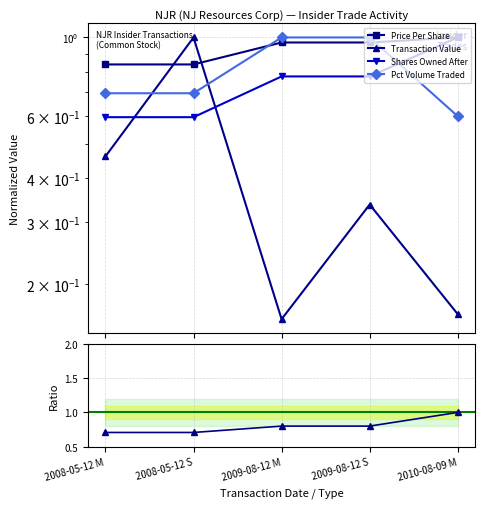

What is the difference between the highest and lowest values at 2008-05-12 M?

0.4